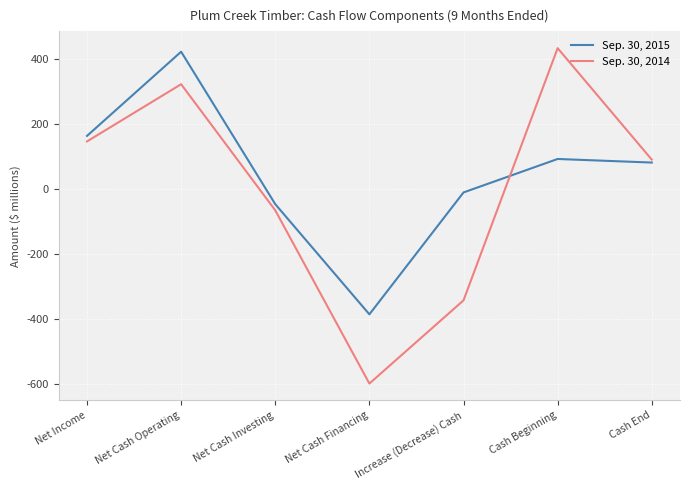

What is the minimum value for Sep. 30, 2015?

-386